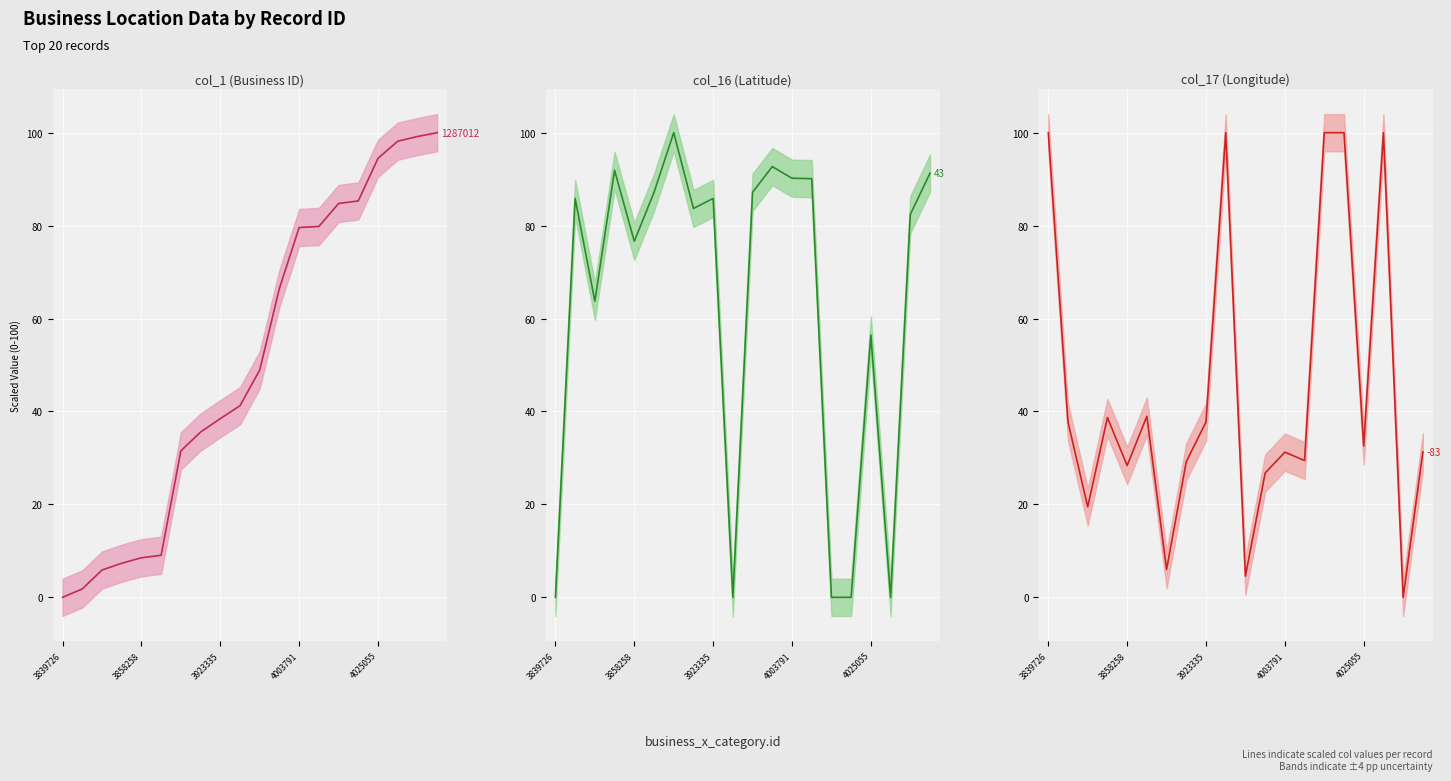

Rank the series at 3923335 from lowest to highest value.

col_1 (mean), col_17 (lon) (mean), col_16 (lat) (mean)